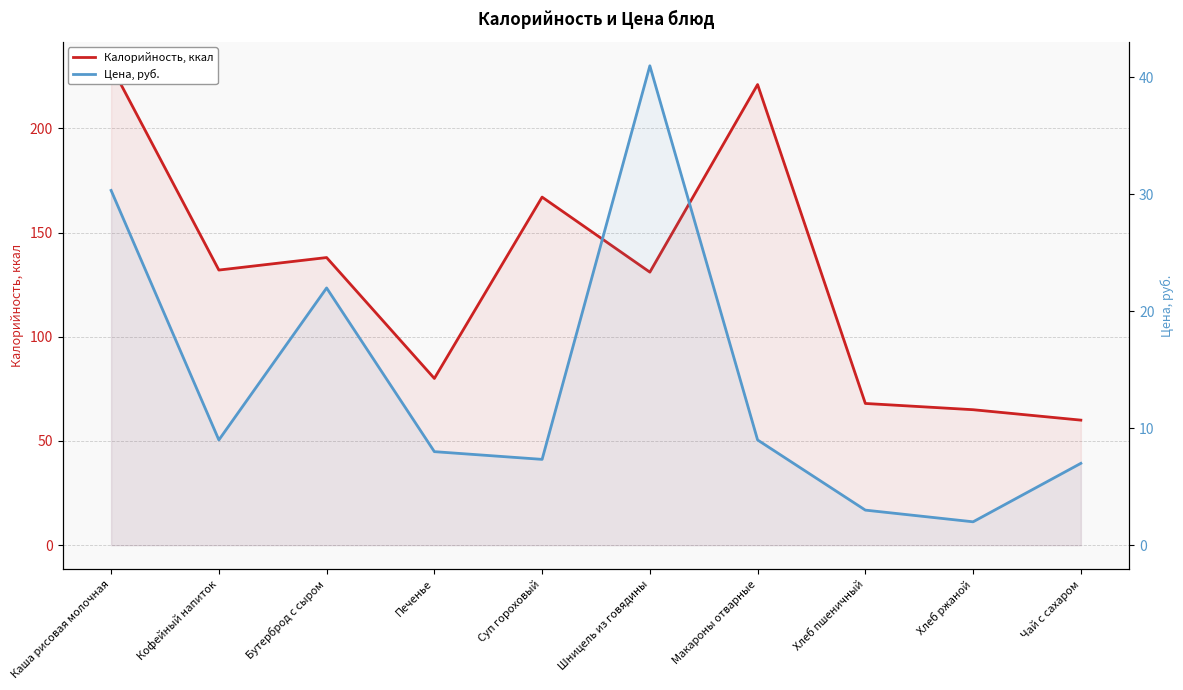

True or false: Цена, руб. has a value of 63.0 at Шницель из говядины.

False